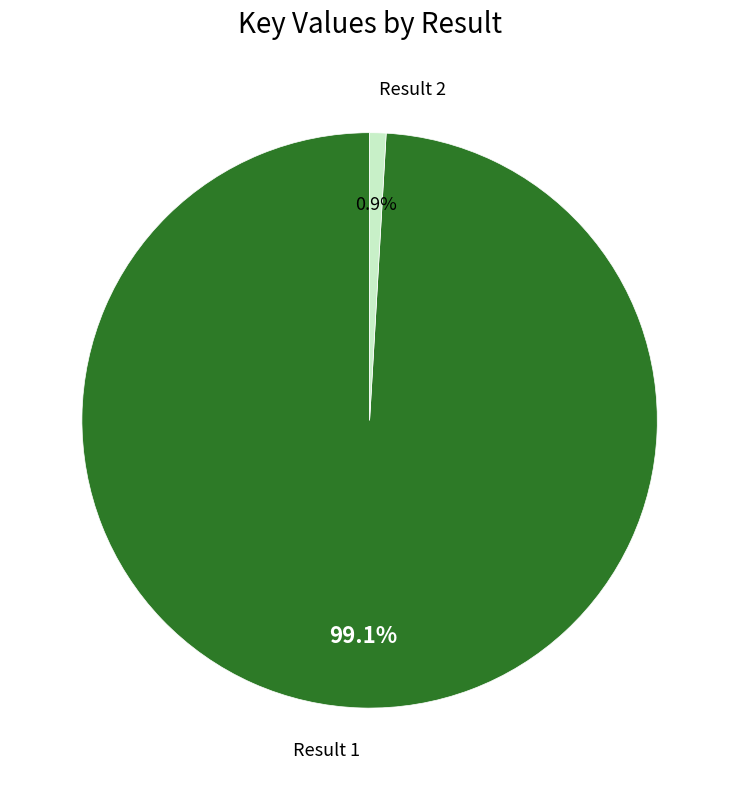

Count the number of slices in the pie.

2